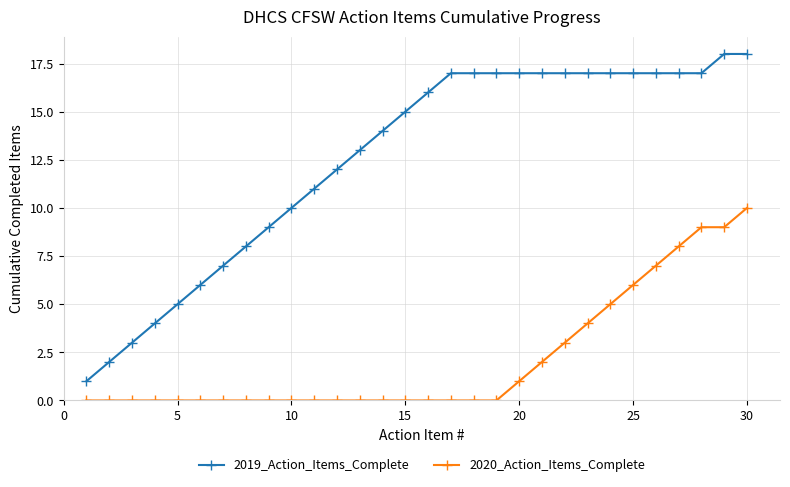

Reading left to right, extract all data points from this chart.

2019_Action_Items_Complete: 1	2	3	4	5	6	7	8	9	10	11	12	13	14	15	16	17	17	17	17	17	17	17	17	17	17	17	17	18	18
2020_Action_Items_Complete: 0	0	0	0	0	0	0	0	0	0	0	0	0	0	0	0	0	0	0	1	2	3	4	5	6	7	8	9	9	10